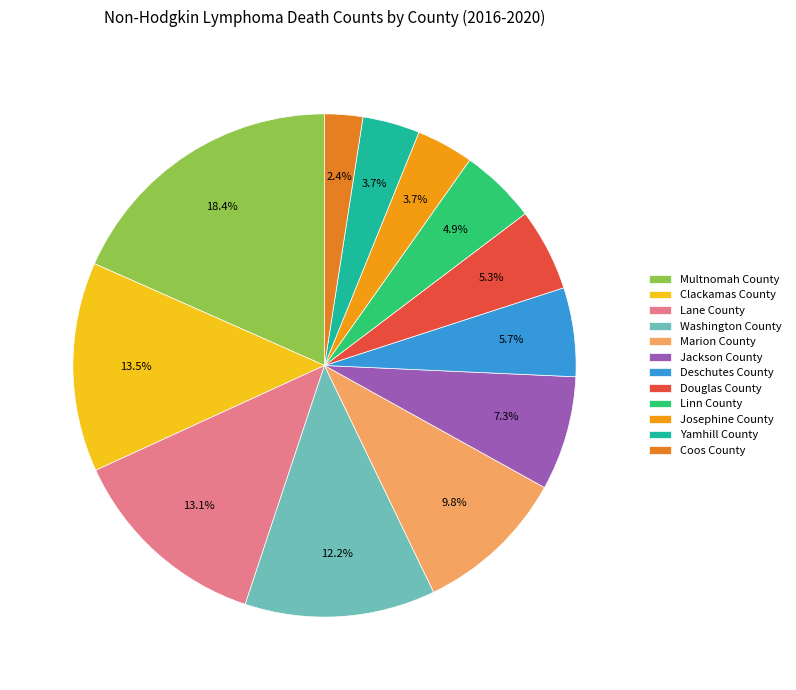

How many slices are in this pie chart?

12